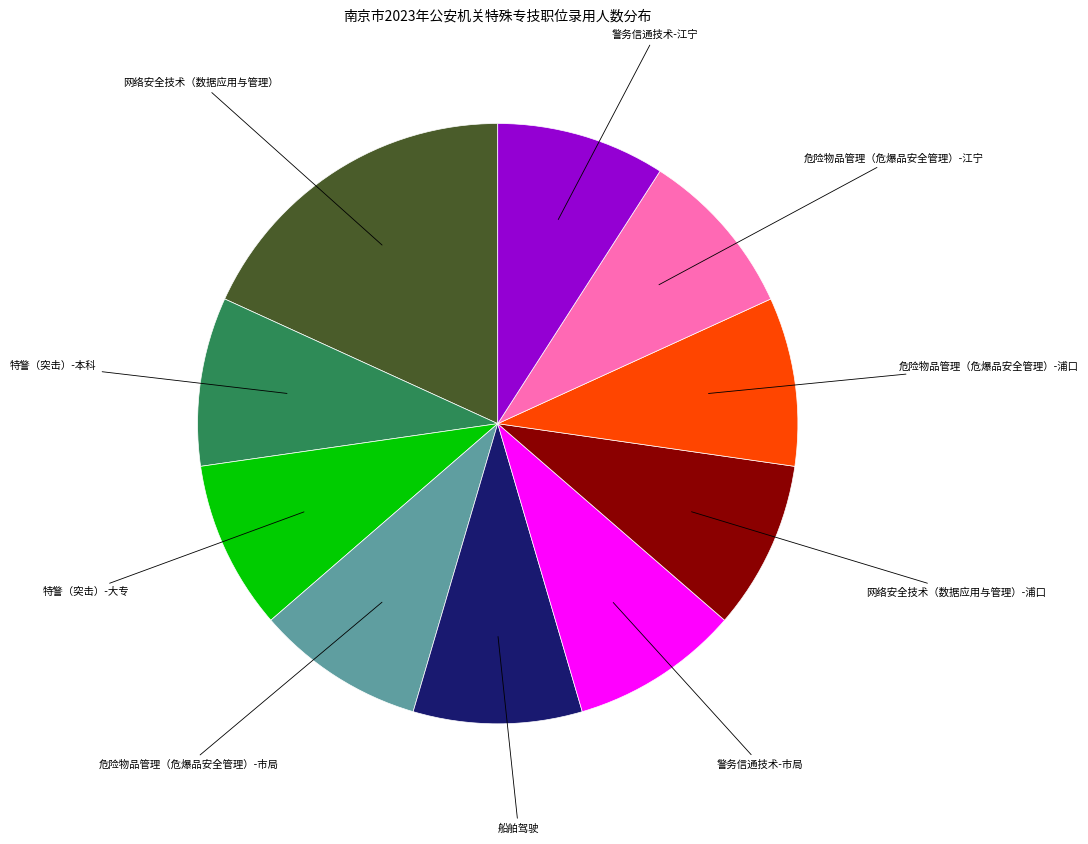

Is there a majority slice in this chart?

No